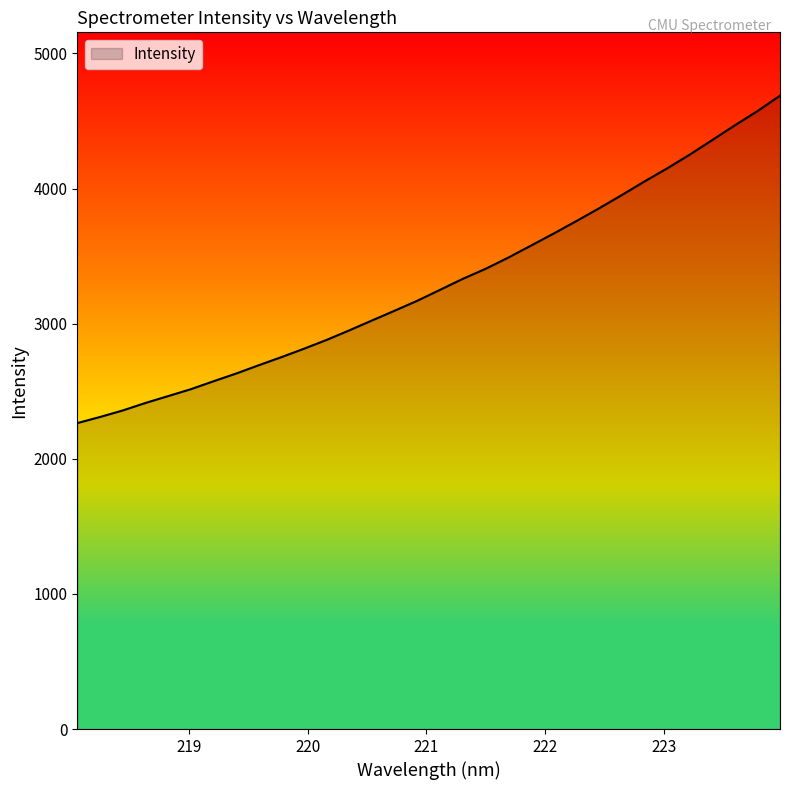

What is the maximum value shown in the chart?

4687.4